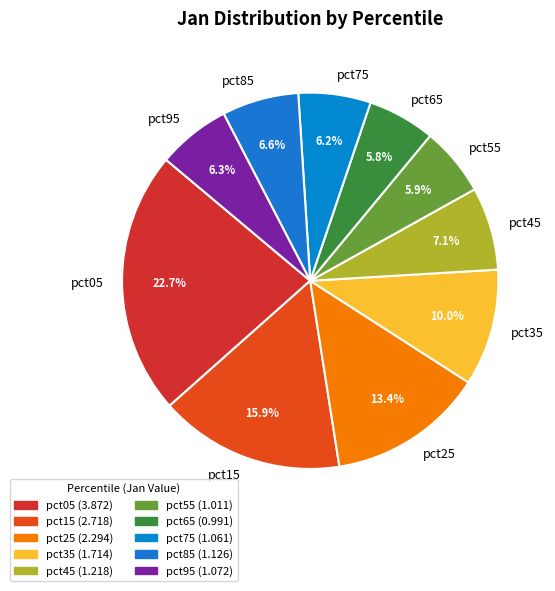

What is the largest slice in the pie chart?

pct05